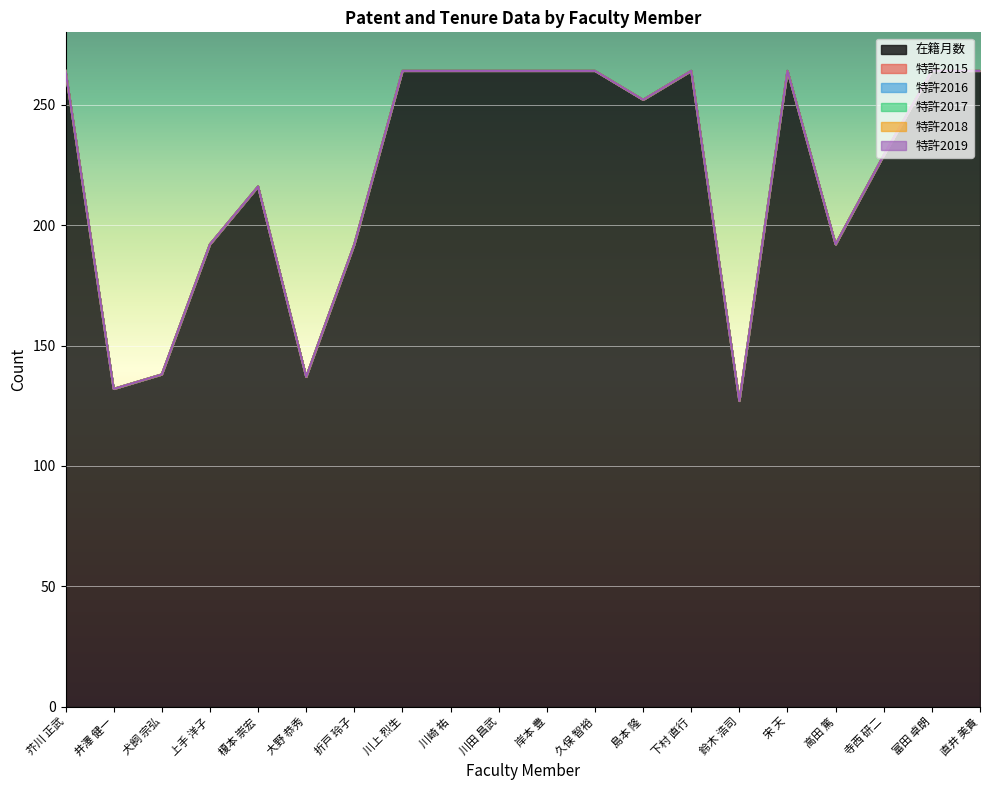

The 特許2019 series shows 0 at 久保 智裕. True or false?

True